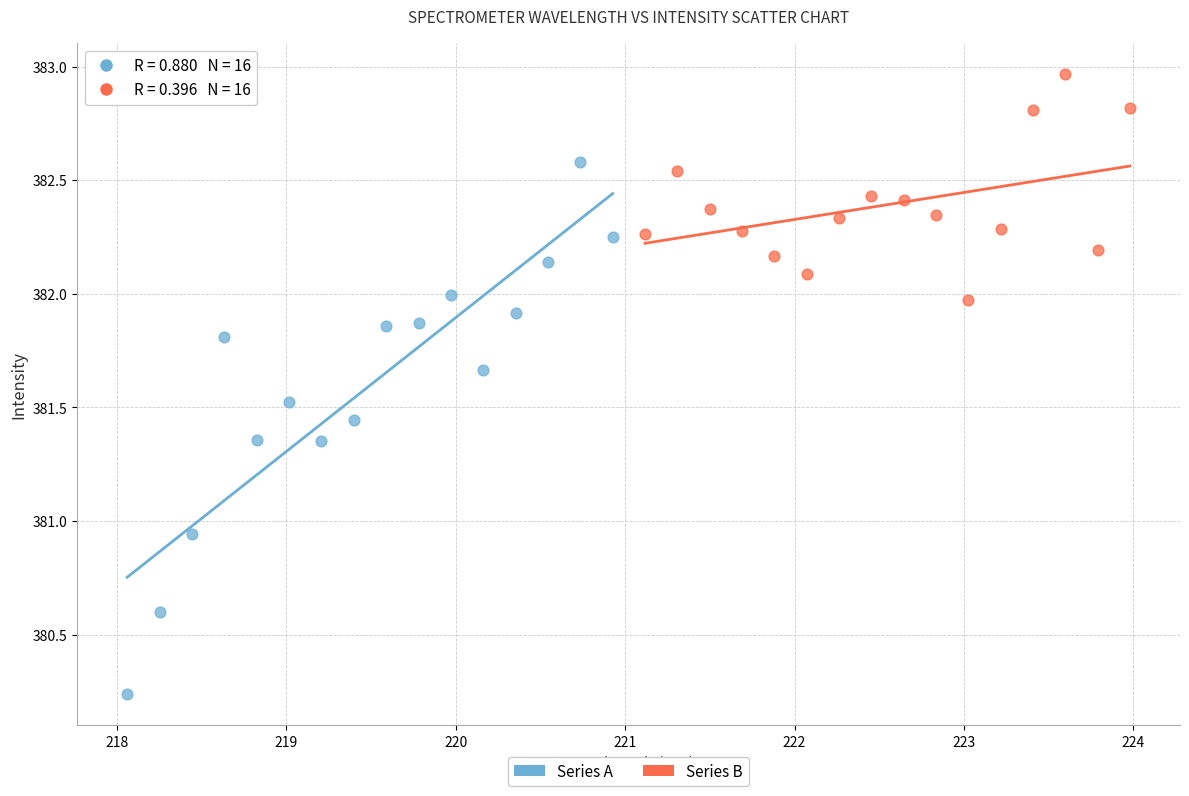

Which series has the widest spread of Y values?

Series A